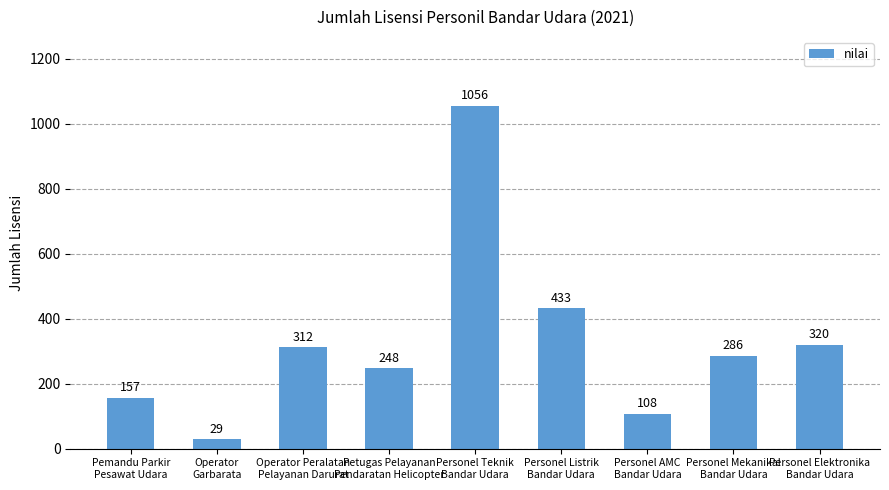

What is the label of the 7th bar from the left?

Personel AMC
Bandar Udara